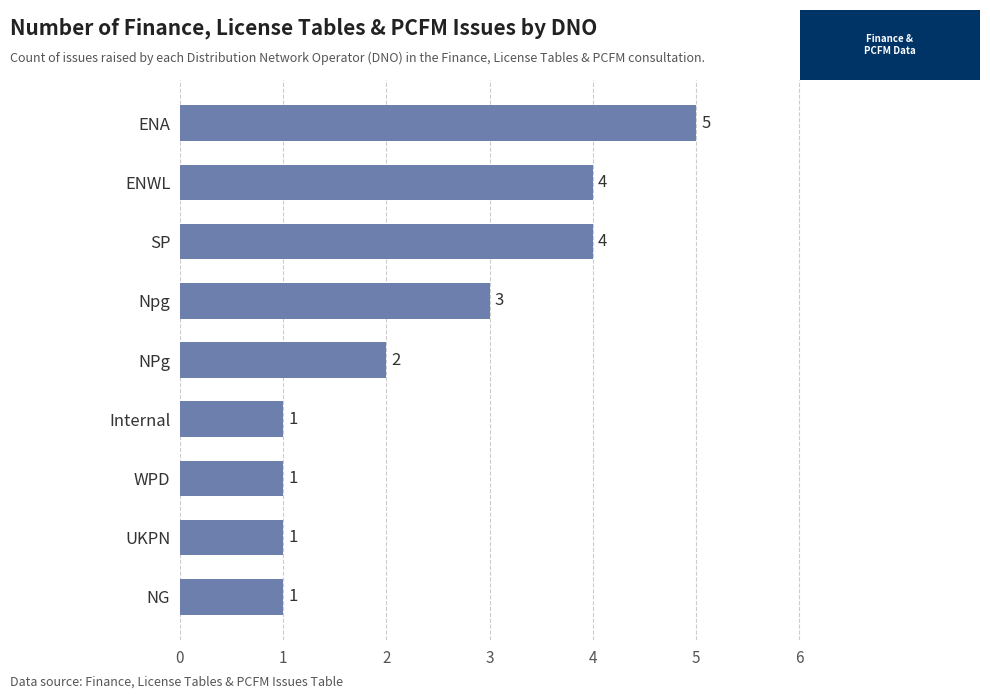

Does the chart contain any negative values?

No